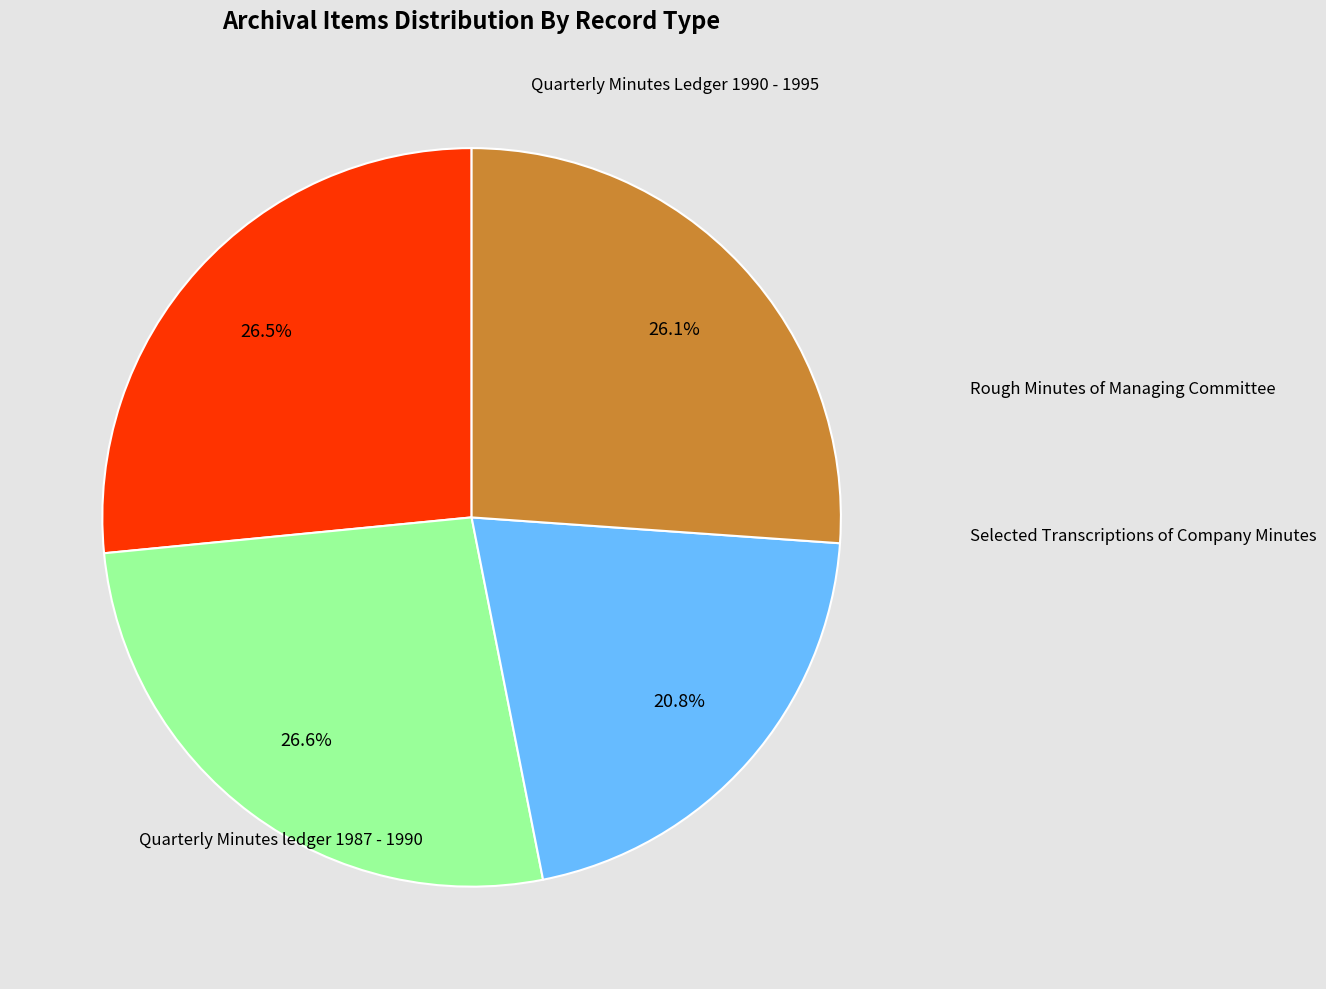

To the nearest percent, what is the average slice percentage?

25%